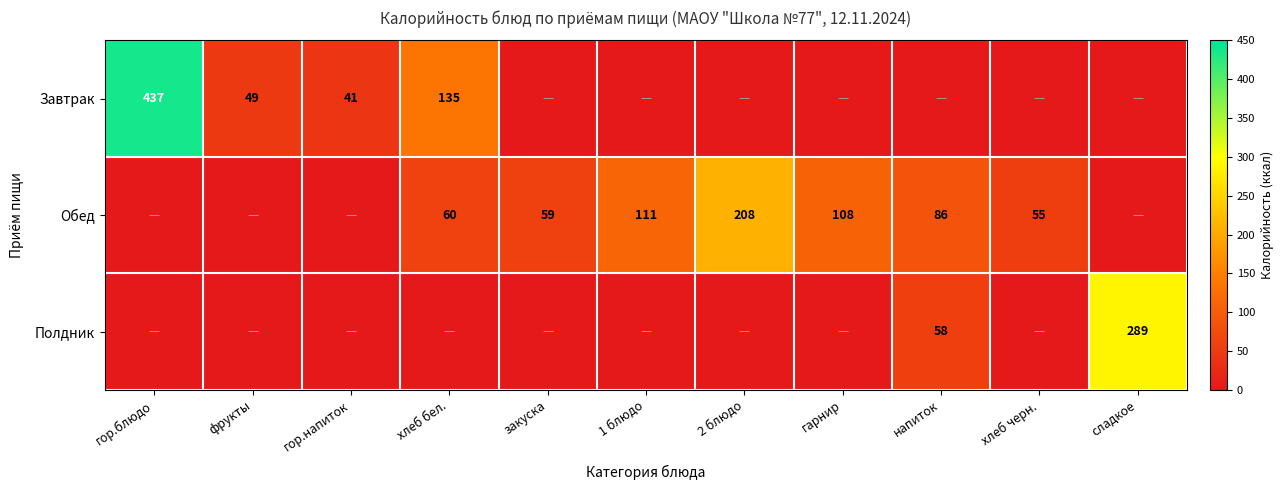

The Обед series shows 86 at напиток. True or false?

True